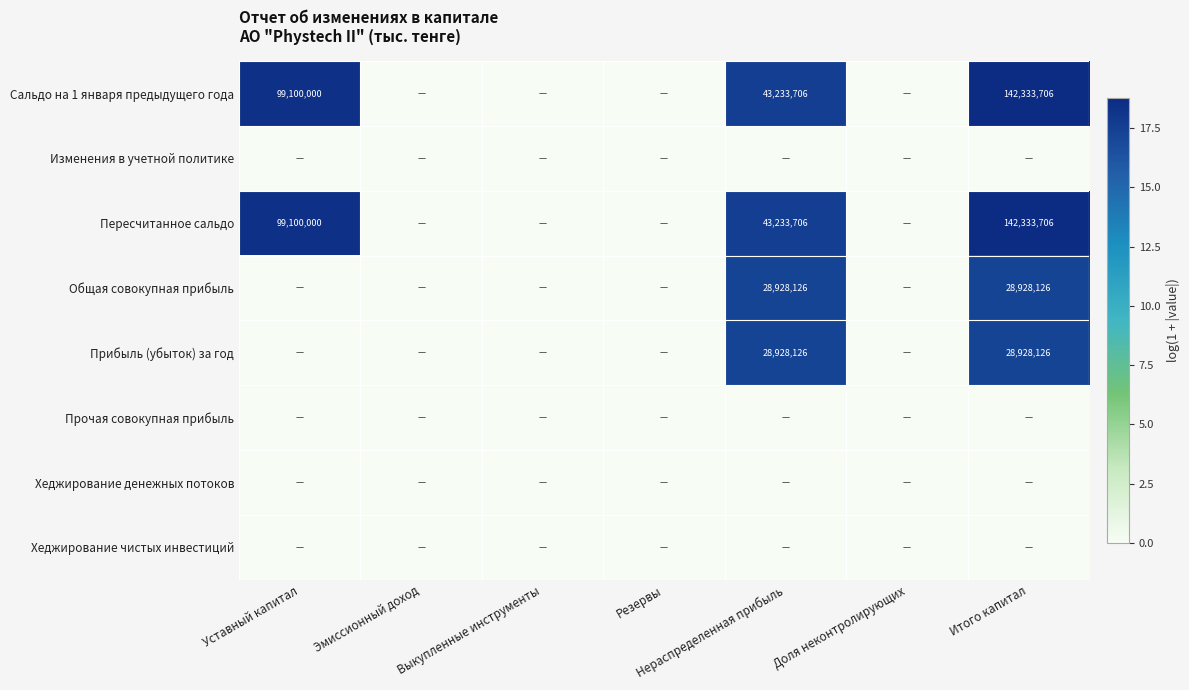

The Пересчитанное сальдо series shows 10298494 at Нераспределенная прибыль. True or false?

False